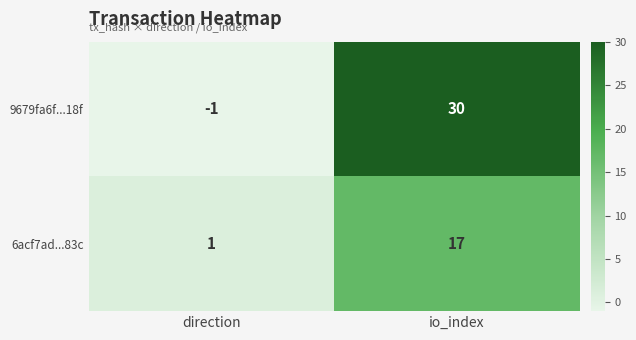

Reading left to right, what are all the values shown in this chart?

9679fa6f...18f: direction=-1	io_index=30
6acf7ad...83c: direction=1	io_index=17